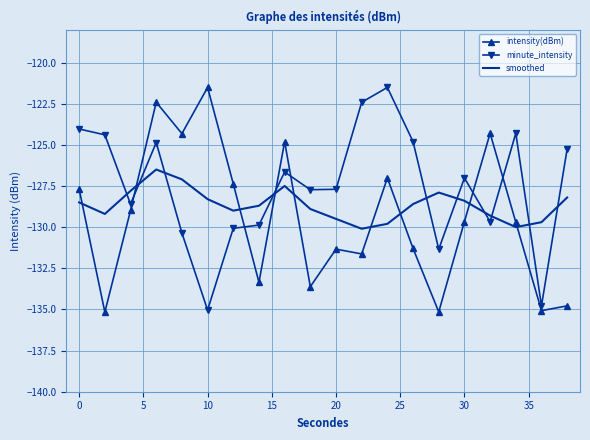

What is the maximum value shown in the chart?

-121.5